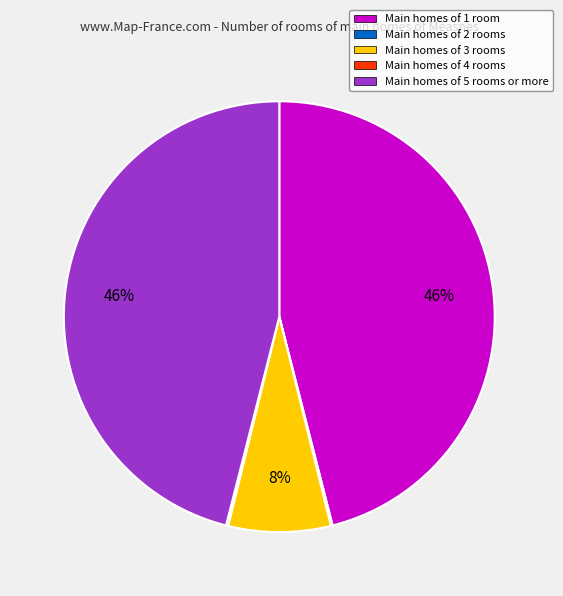

To the nearest percent, what is the difference between the Main homes of 3 rooms and Main homes of 1 room slice percentages?

38%